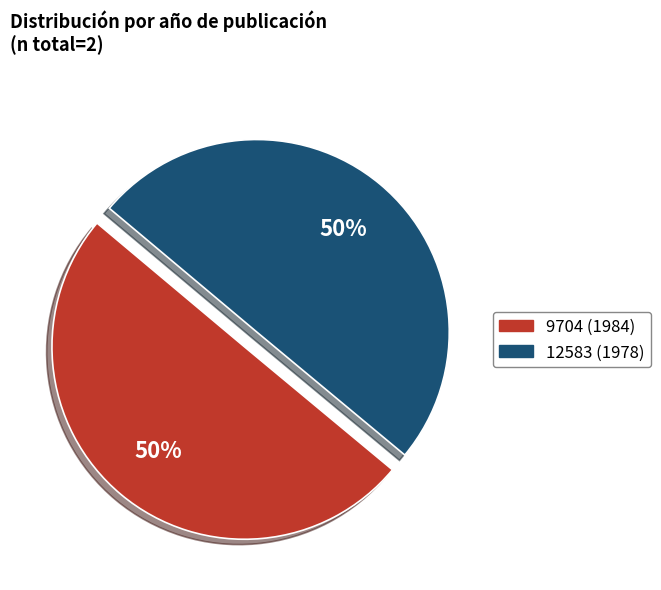

To the nearest percent, what is the average slice percentage?

50%